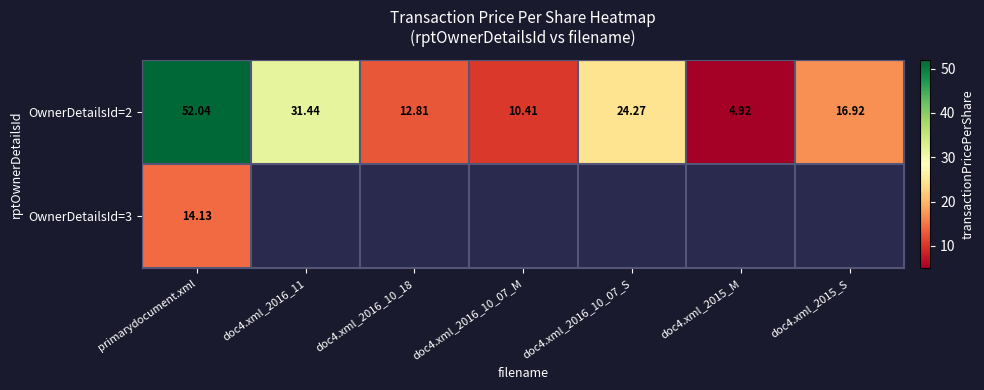

Between doc4.xml_2016_10_18 and doc4.xml_2016_10_07_S, which series saw the biggest shift?

OwnerDetailsId=2